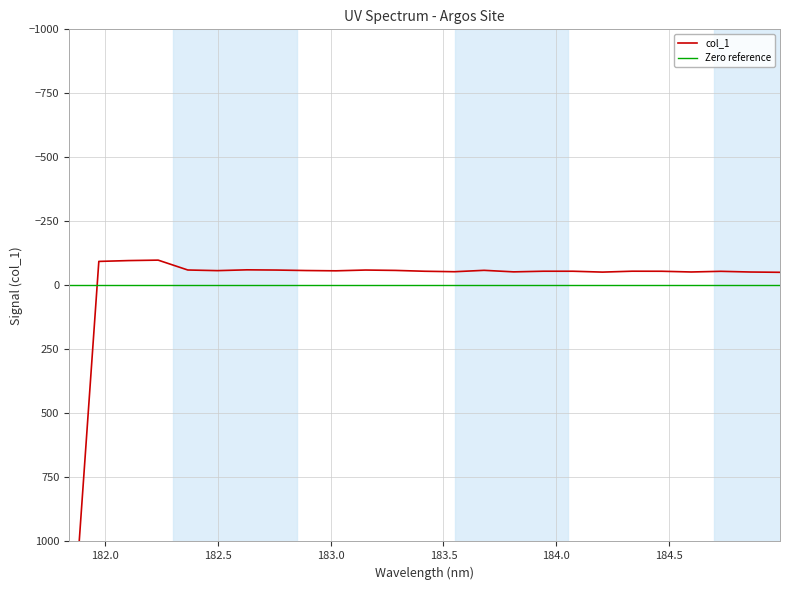

What is the value of the 14th point from the left?

-53.4